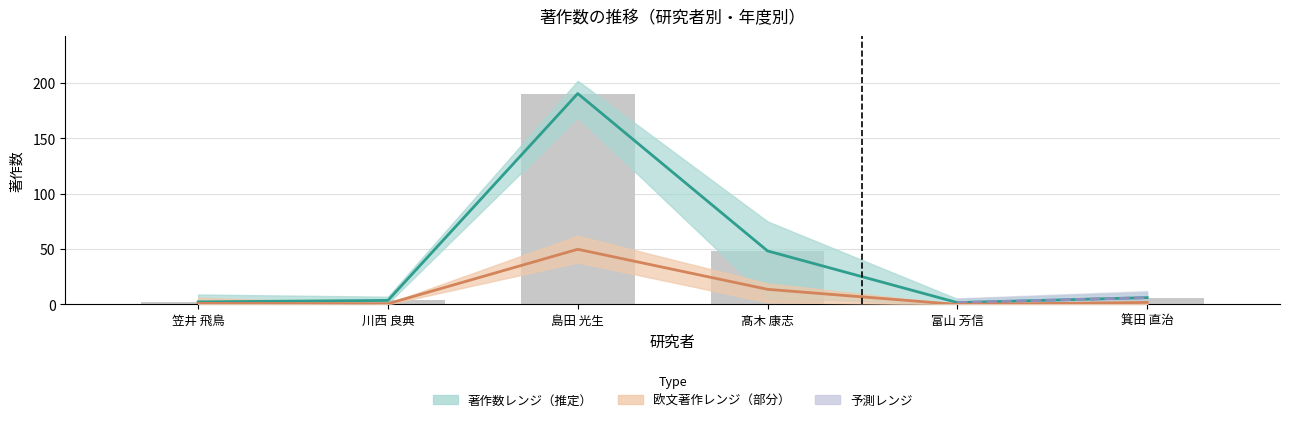

What is the label of the 3rd bar from the right?

髙木 康志